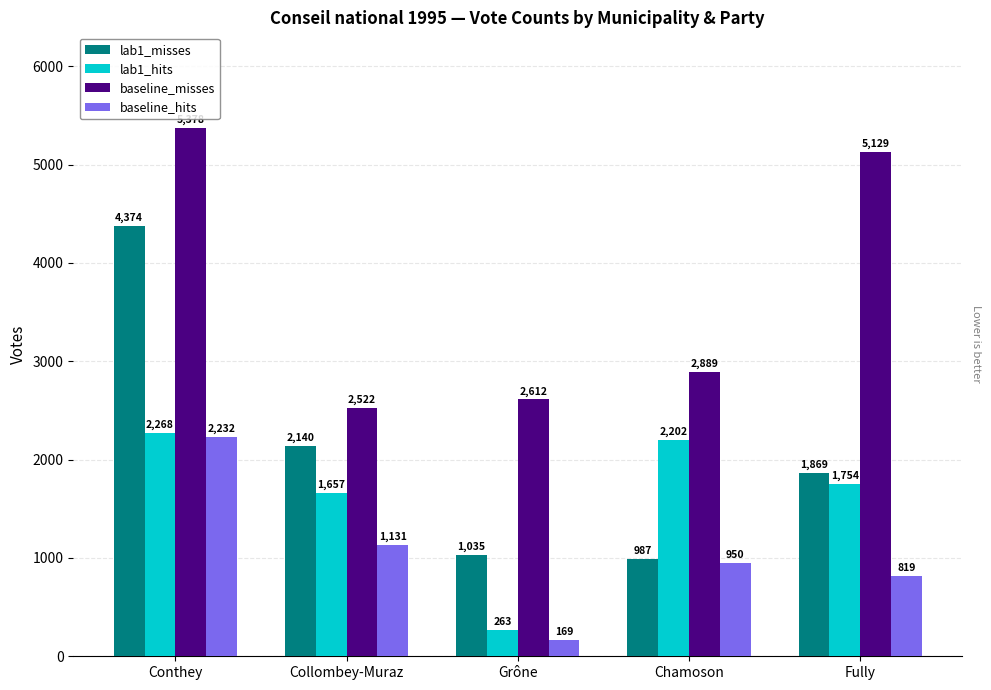

What is the maximum value for lab1_hits?

2268